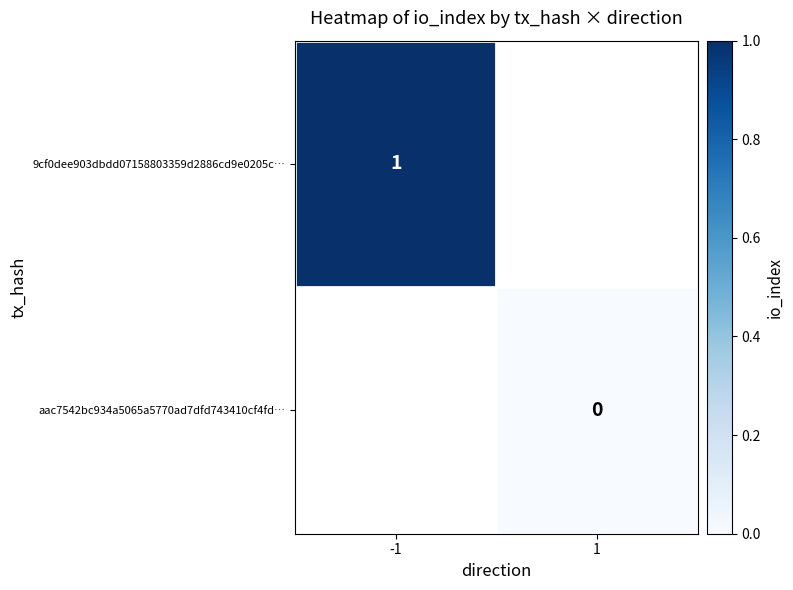

The value of 9cf0dee903dbdd07158803359d2886cd9e0205c… at -1 is 2. True or false?

False